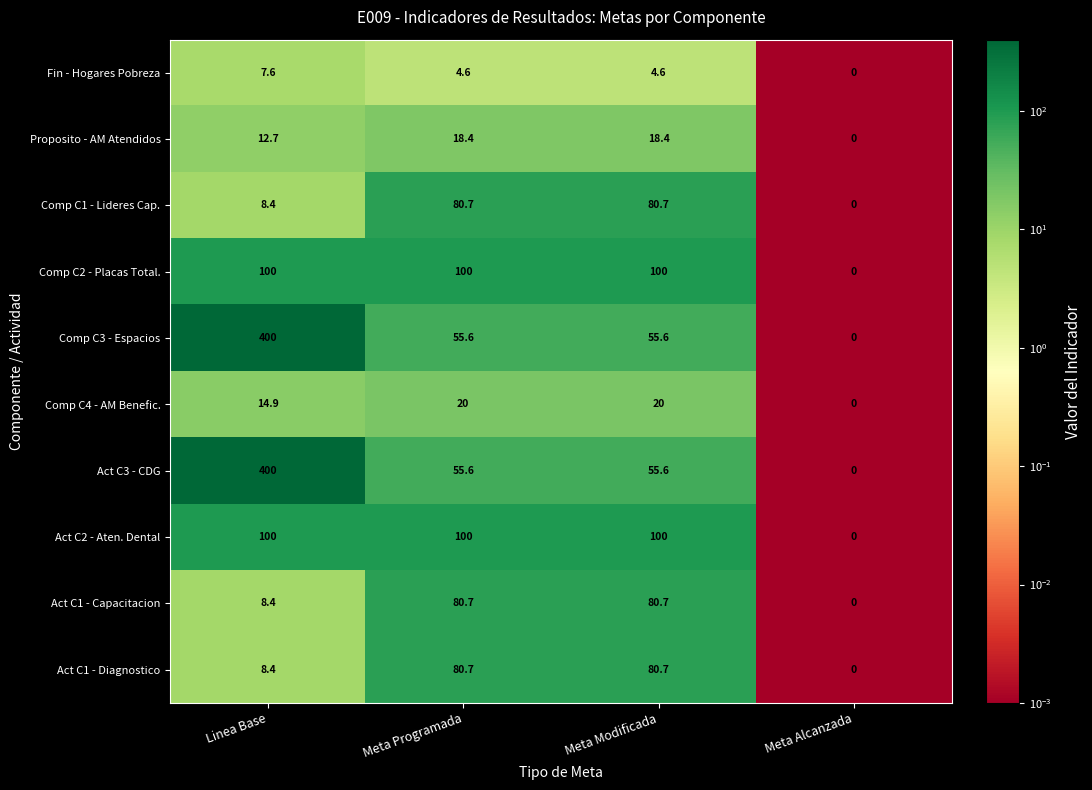

Is it true that Act C1 - Capacitacion equals 24.0 at Meta Programada?

False